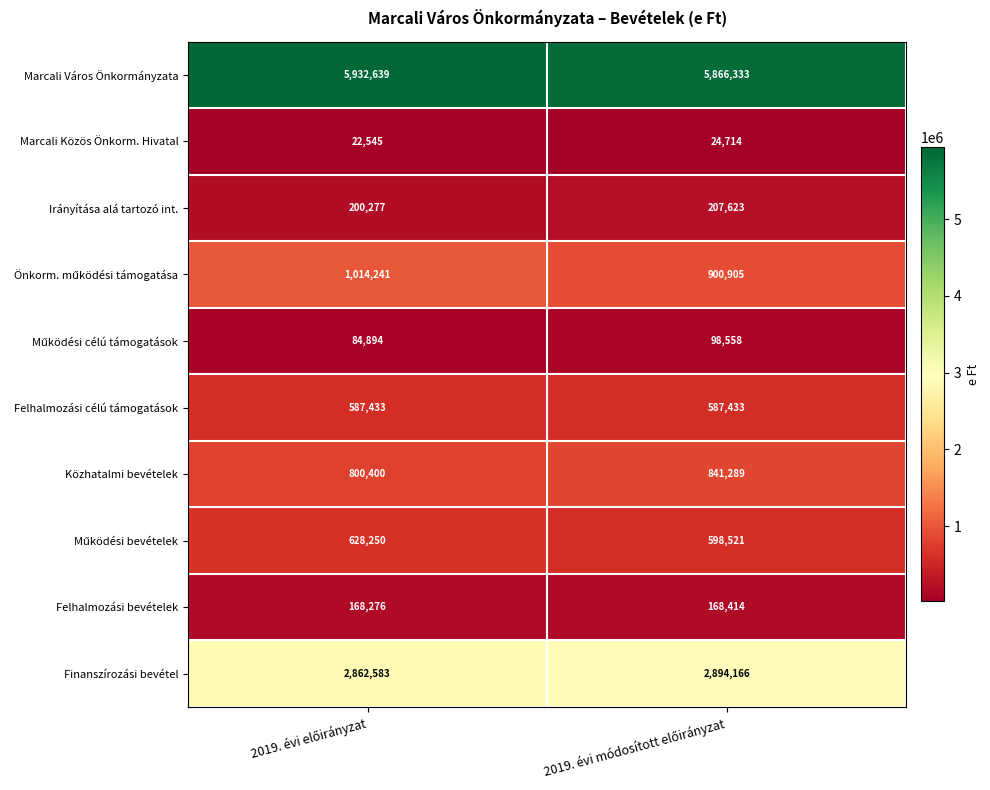

Which series has the largest total across all categories?

Marcali Város Önkormányzata